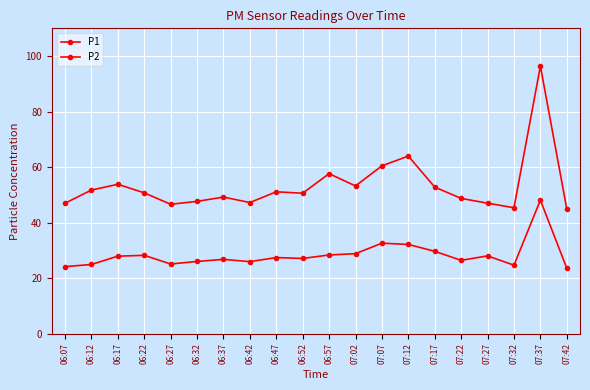

What is the approximate value of P2 at 07:07?

32.6